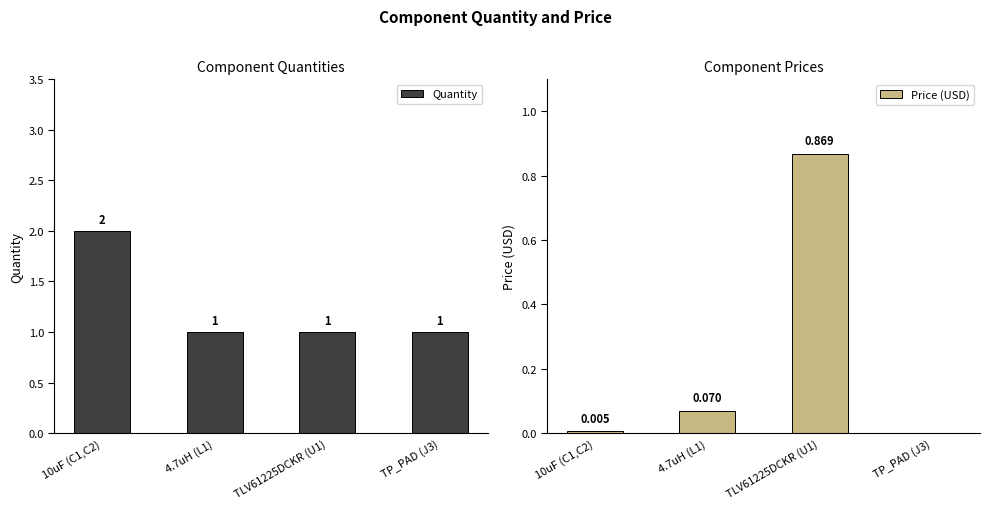

At how many categories does at least one series exceed 0?

4